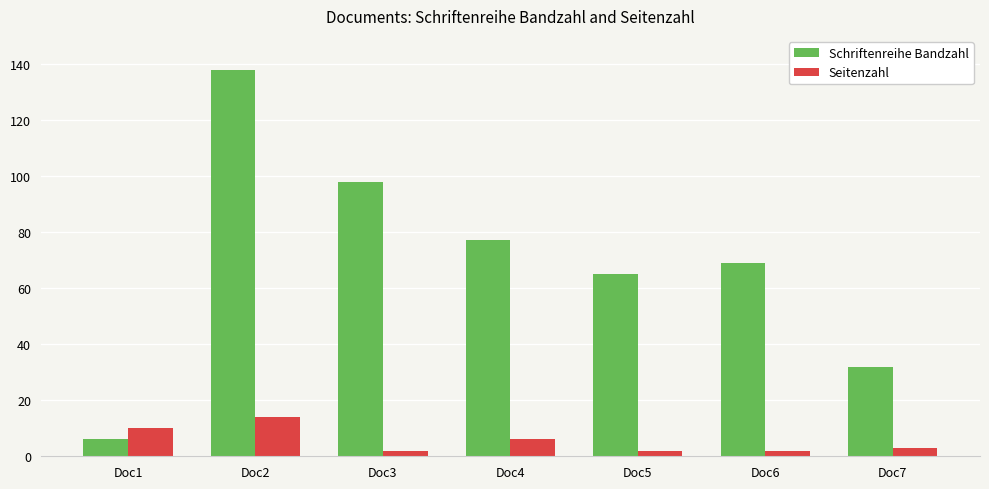

Are the bars grouped side by side (vs. stacked)?

Yes